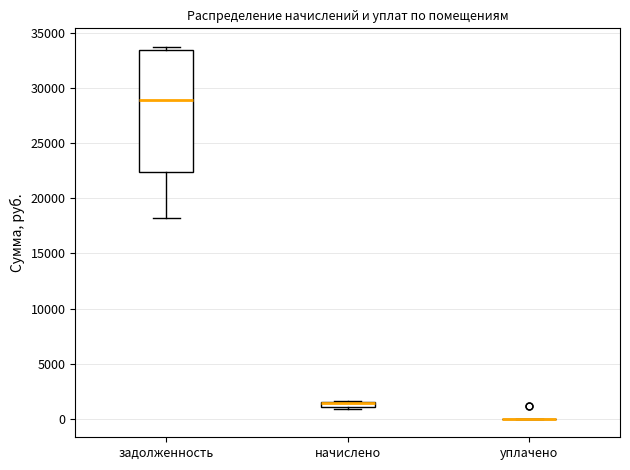

Where is the upper edge of the box for задолженность on the y-axis? The values are not printed on the chart, so give them approximately, as read against the axis.

33500